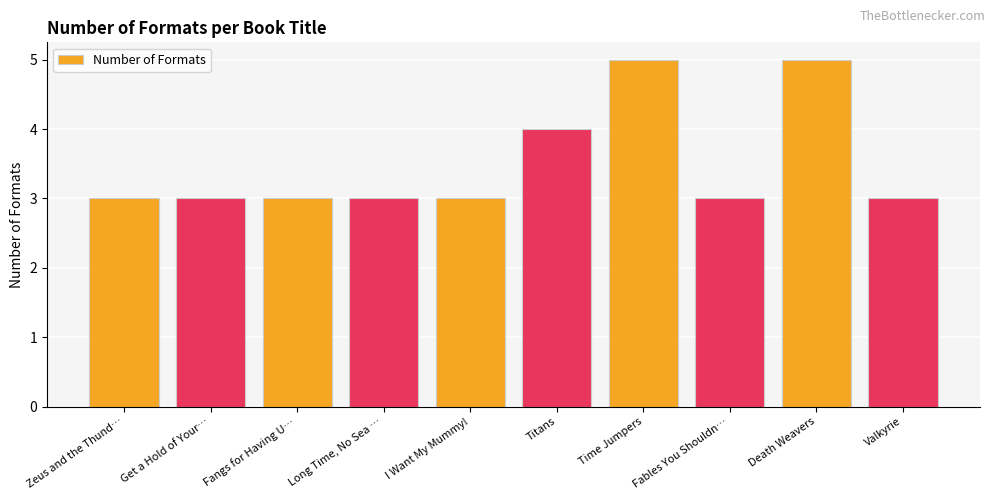

What is the minimum value shown in the chart?

3